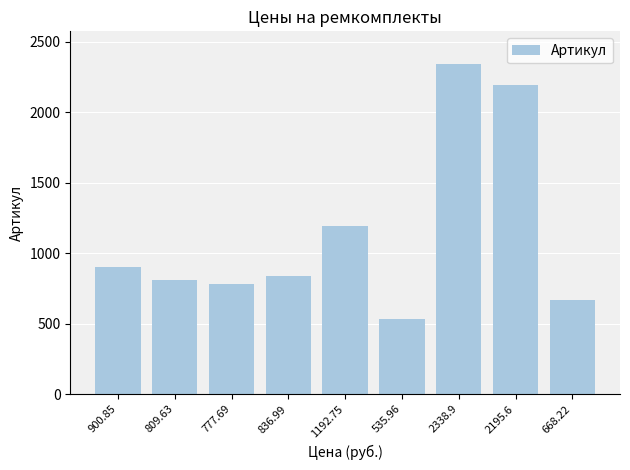

Is it true that the value at 2338.9 is 3468.2?

False